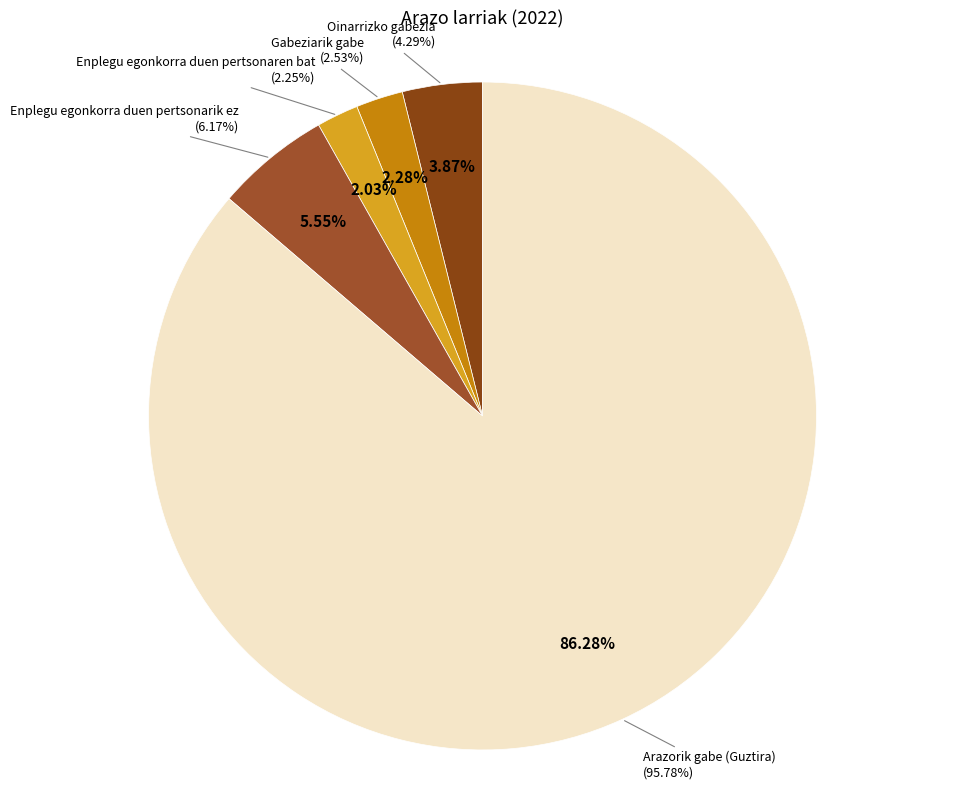

Is there a majority slice in this chart?

Yes